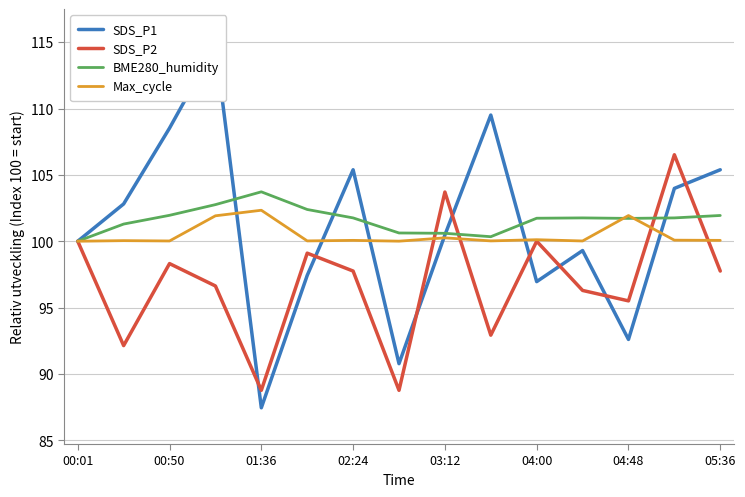

What is the sum of all SDS_P2 values?

1454.2